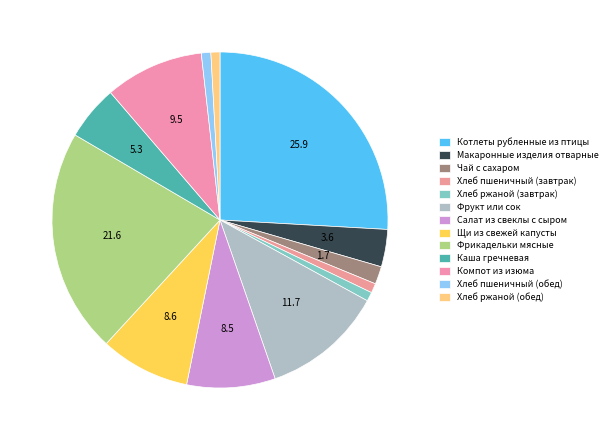

Which slice is the largest?

Котлеты рубленные из птицы